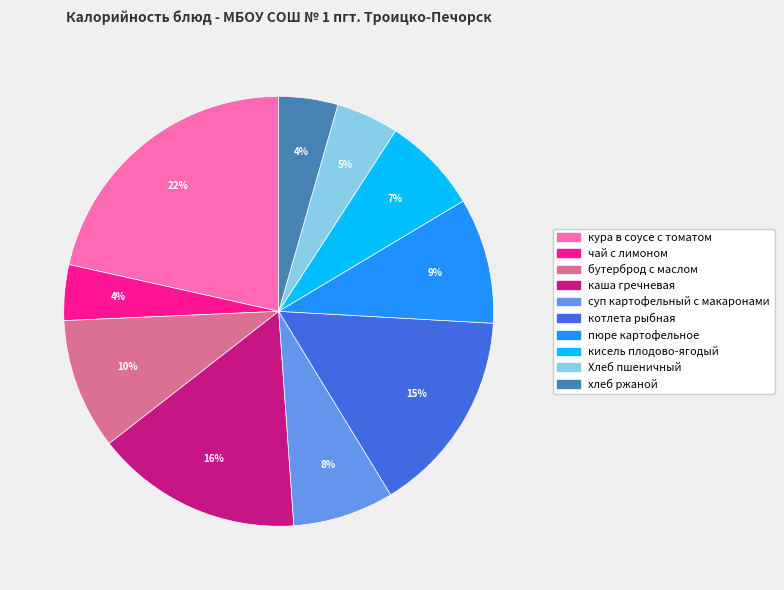

Is it true that пюре картофельное is 9% of the pie?

True